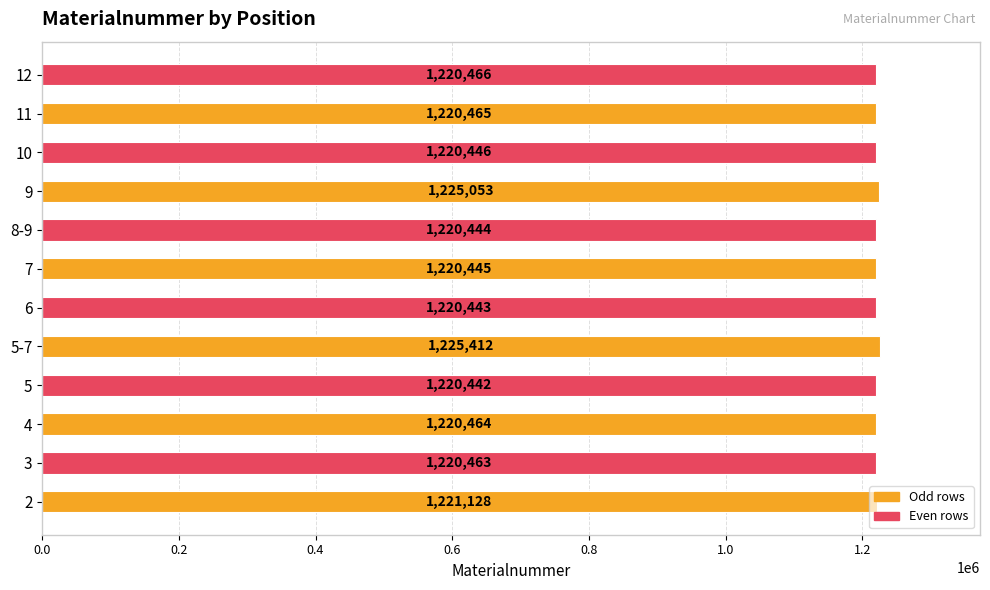

What is the maximum value shown in the chart?

1225412